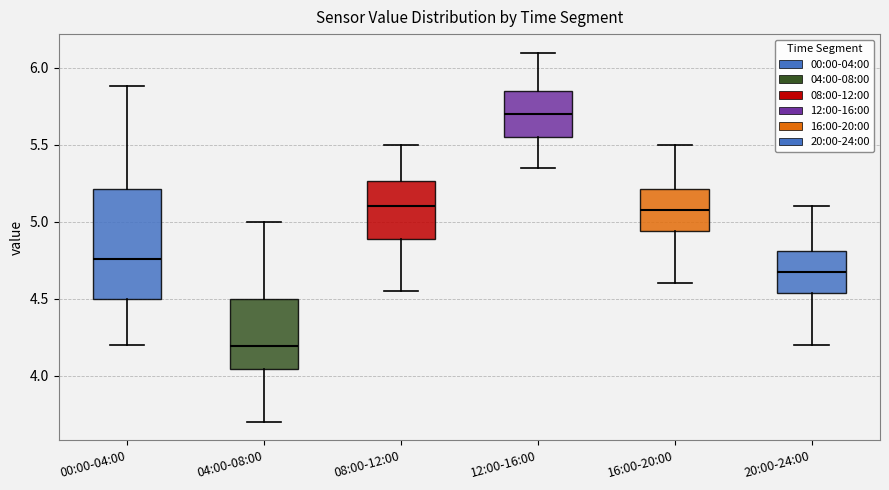

Where does the lower whisker of the box for 08:00-12:00 end on the y-axis? The values are not printed on the chart, so give them approximately, as read against the axis.

4.55